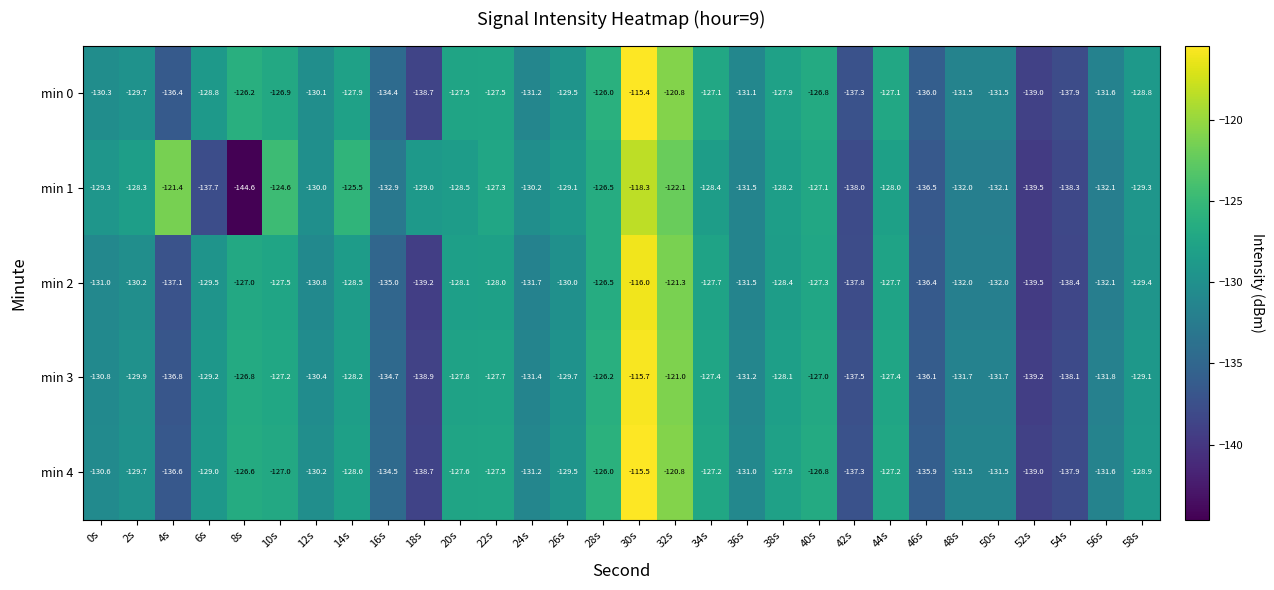

What is the total value across all series at 34s?

-637.8